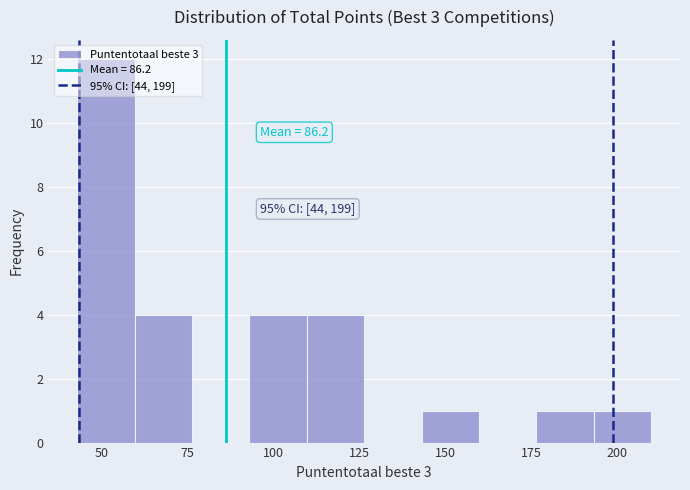

Read against the x-axis, roughly where is the centre of the tallest bar?

50